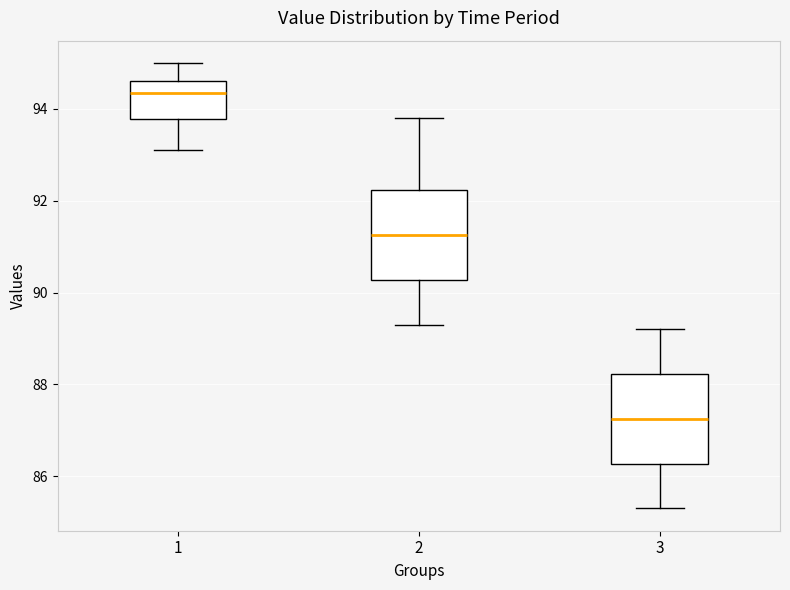

Which box has the lowest median line?

3